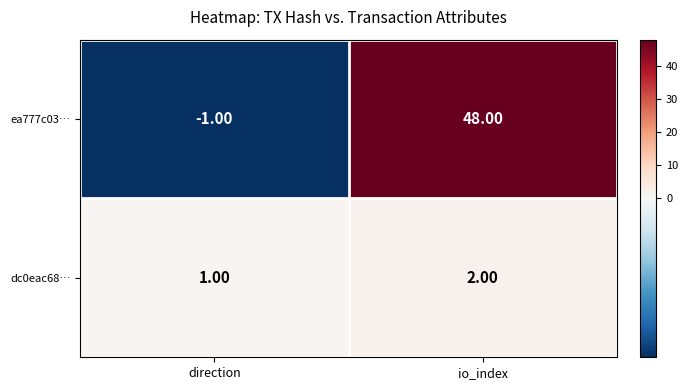

Where is ea777c03… nearest to the value 23?

direction